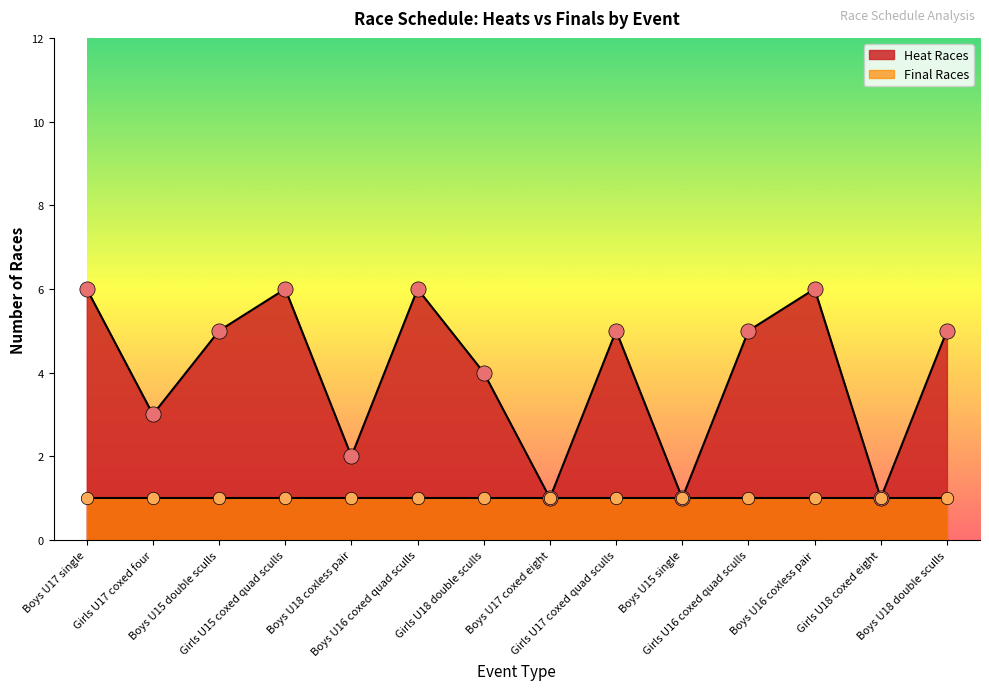

What is the change in value from Girls U15 coxed quad sculls to Girls U17 coxed quad sculls?

-1